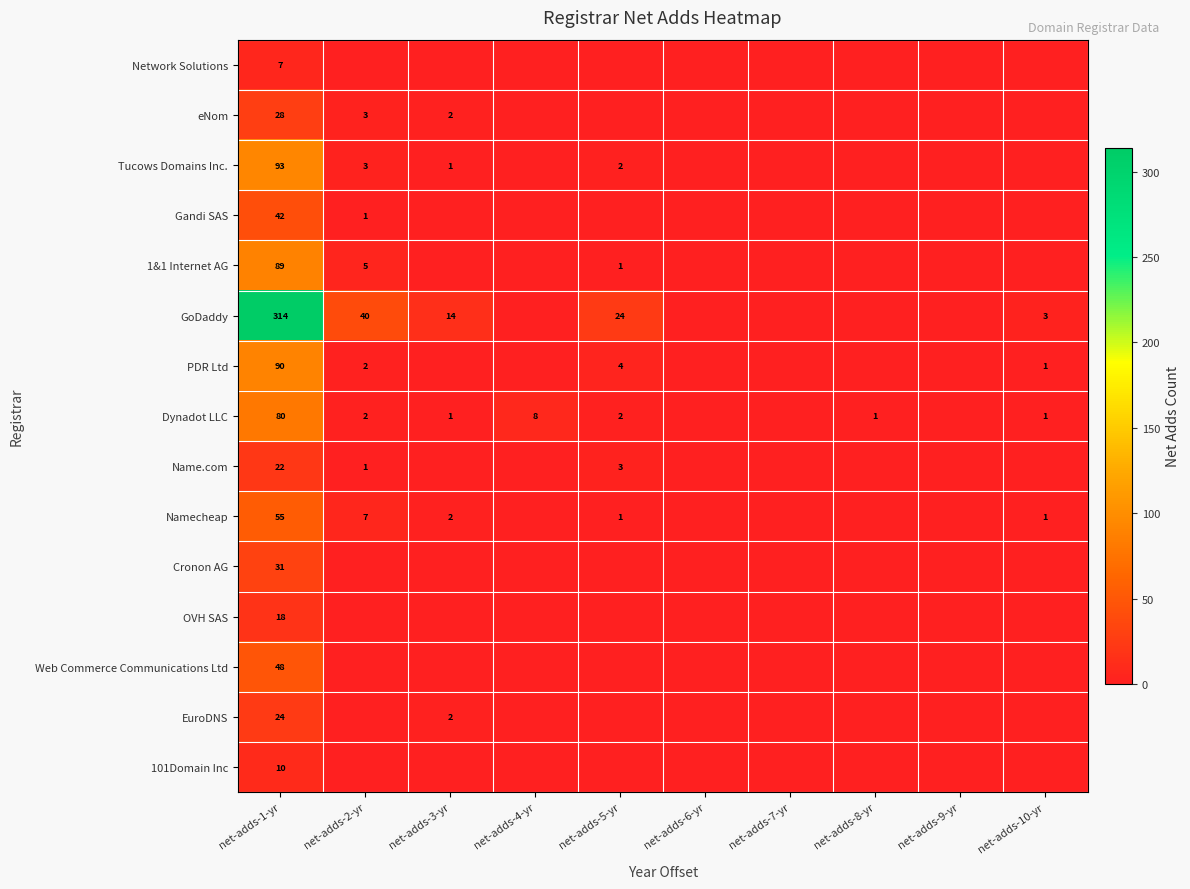

The GoDaddy series shows 9 at net-adds-3-yr. True or false?

False